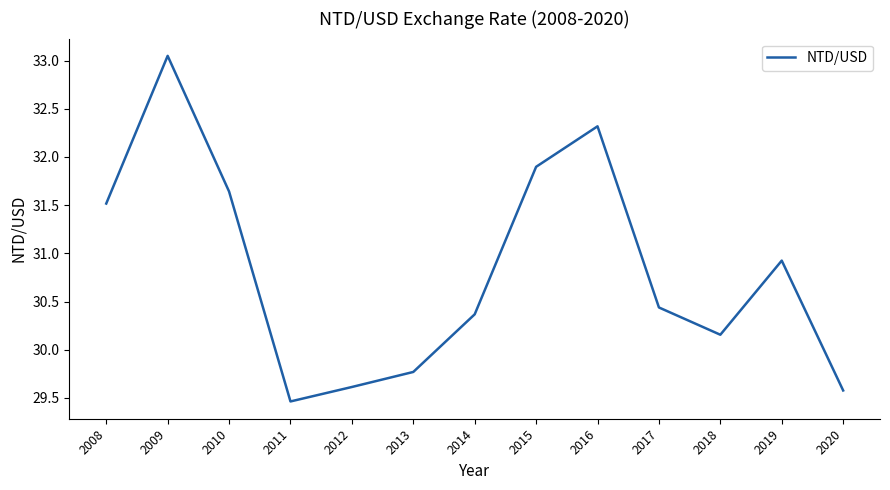

What is the difference between the values at 2013 and 2017?

0.7